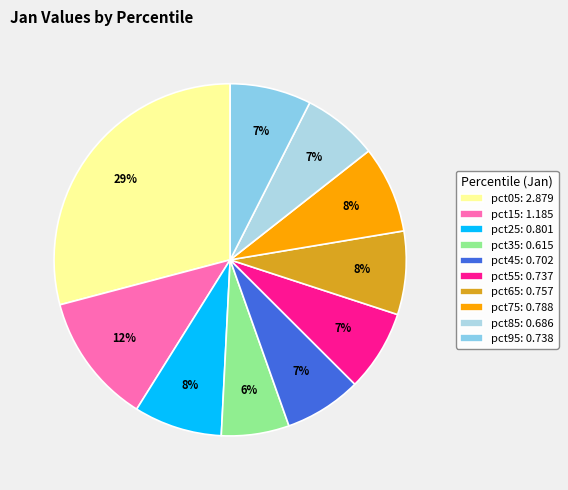

Which category has the biggest portion of the pie?

pct05